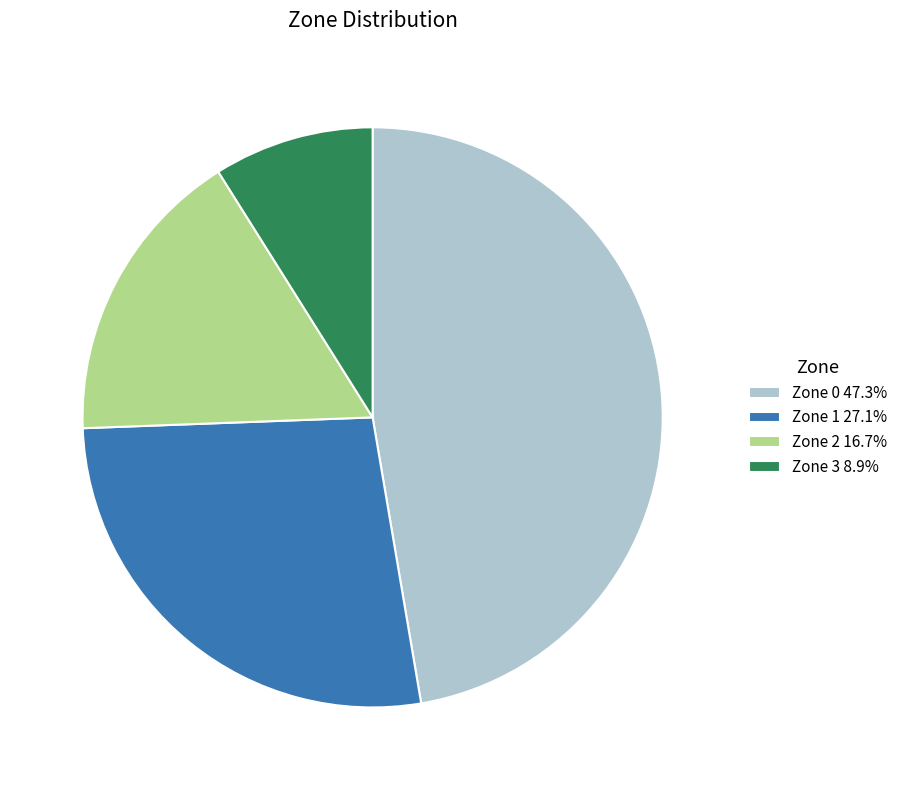

Is there a majority slice in this chart?

No